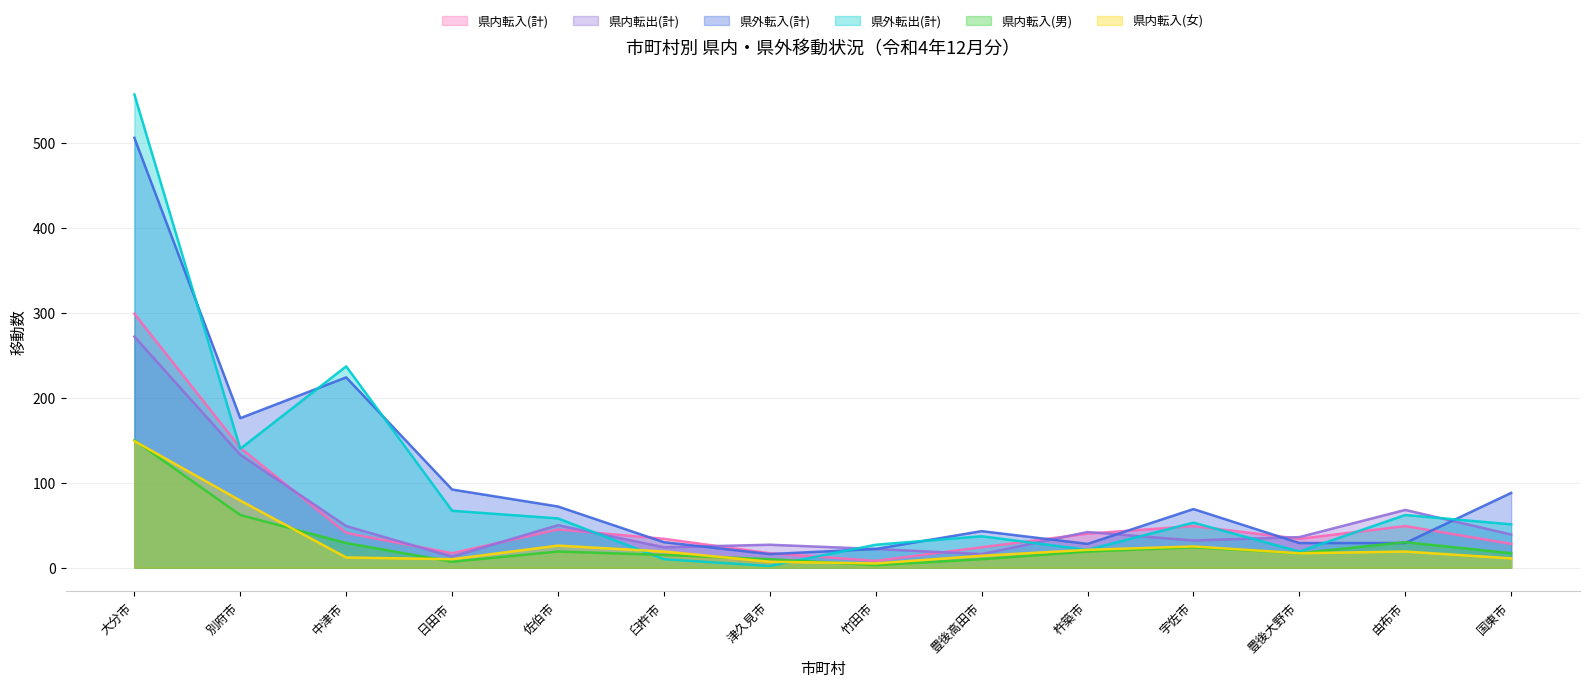

What is the sum of all 県外転入(計) values?

1424